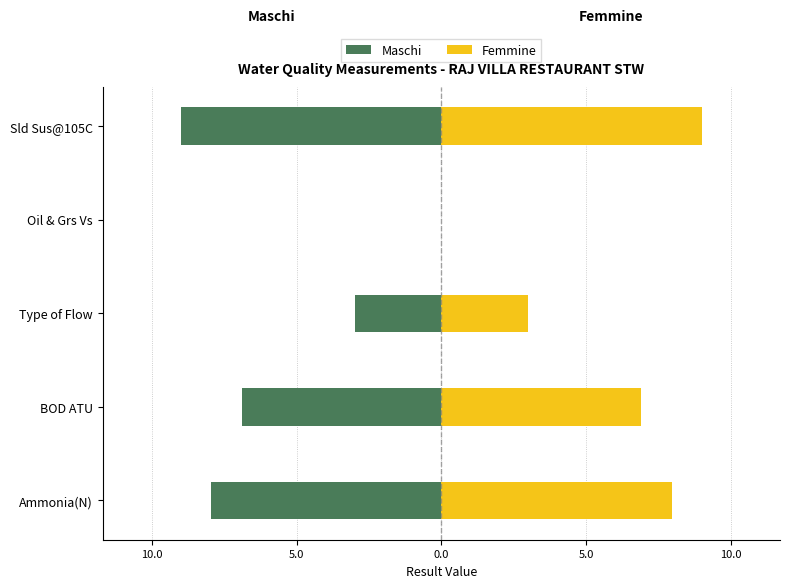

What is the value of the Femmine bar at the 1st from the left?

8.0